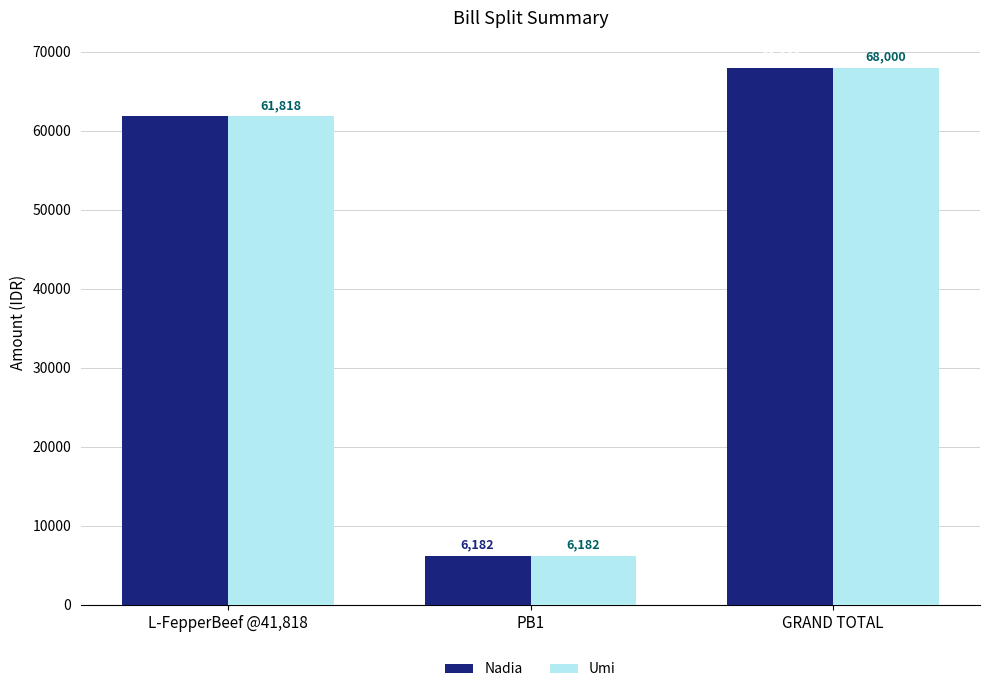

At which category is the sum across all series the highest?

GRAND TOTAL